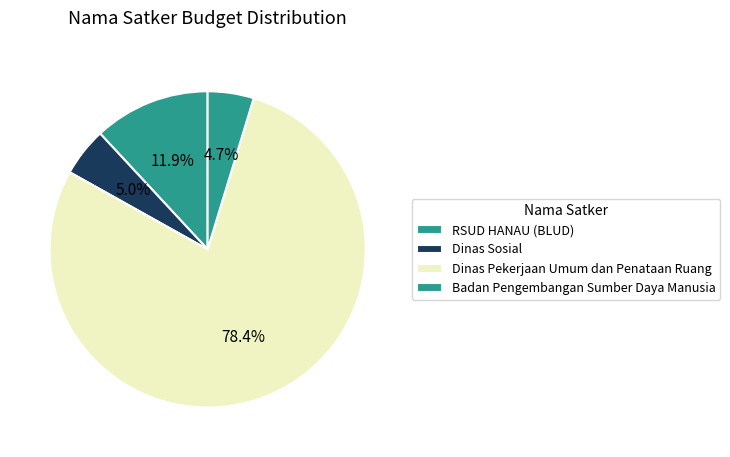

How many segments does this pie chart have?

4